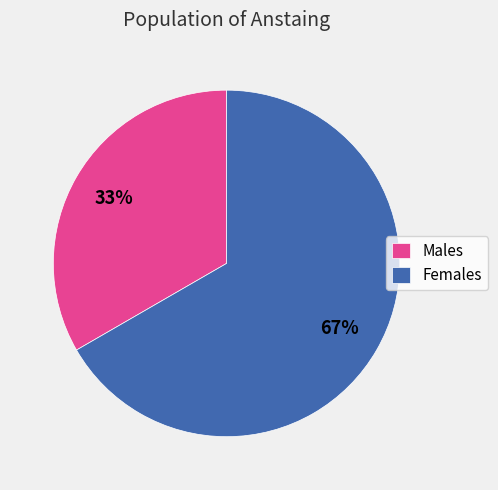

Rank the categories by value from lowest to highest.

Males, Females